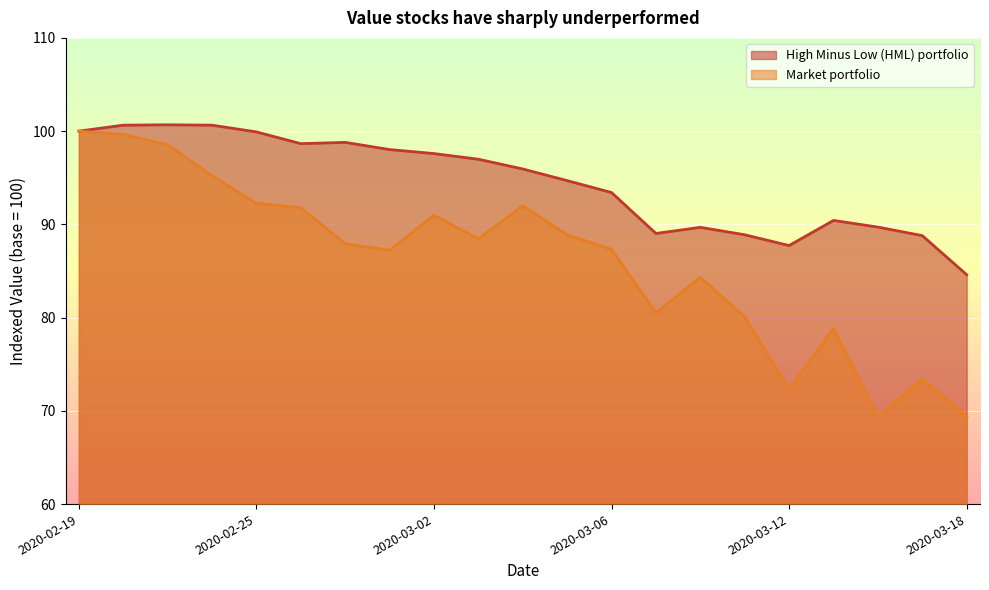

What is the label of the 15th point from the left?

2020-03-10